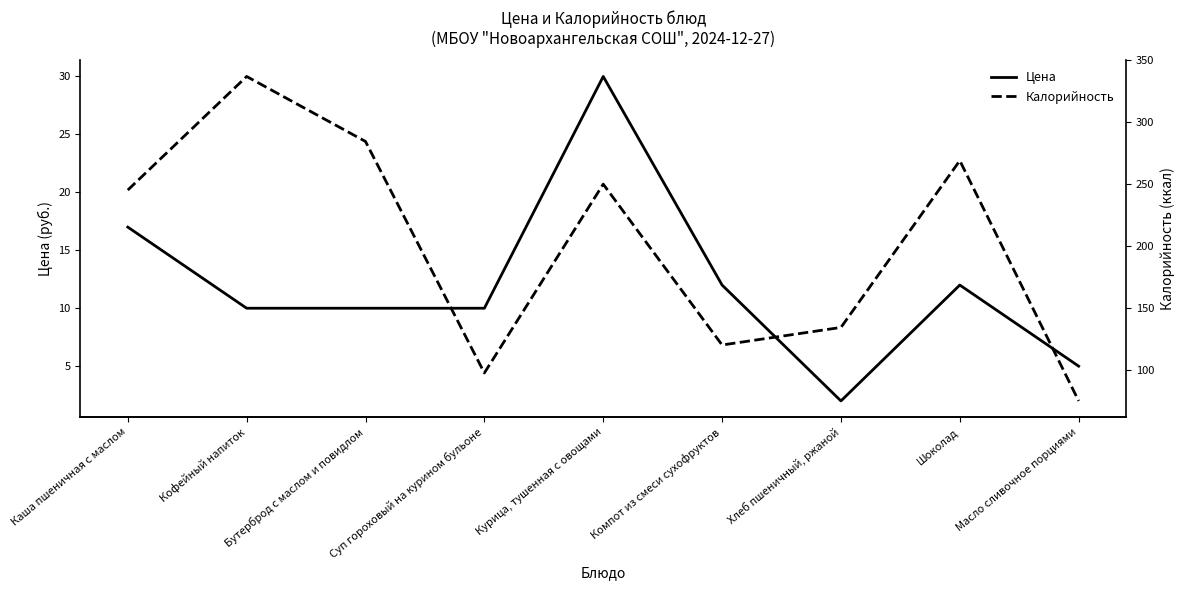

Reading left to right, transcribe all the data shown in this chart.

Цена: Каша пшеничная с маслом=17.0	Кофейный напиток=10.0	Бутерброд с маслом и повидлом=10.0	Суп гороховый на курином бульоне=10.0	Курица, тушенная с овощами=30.0	Компот из смеси сухофруктов=12.0	Хлеб пшеничный, ржаной=2.0	Шоколад=12.0	Масло сливочное порциями=5.0
Калорийность: Каша пшеничная с маслом=245.2	Кофейный напиток=337.0	Бутерброд с маслом и повидлом=284.5	Суп гороховый на курином бульоне=97.4	Курица, тушенная с овощами=250.0	Компот из смеси сухофруктов=120.0	Хлеб пшеничный, ржаной=134.2	Шоколад=269.0	Масло сливочное порциями=74.8